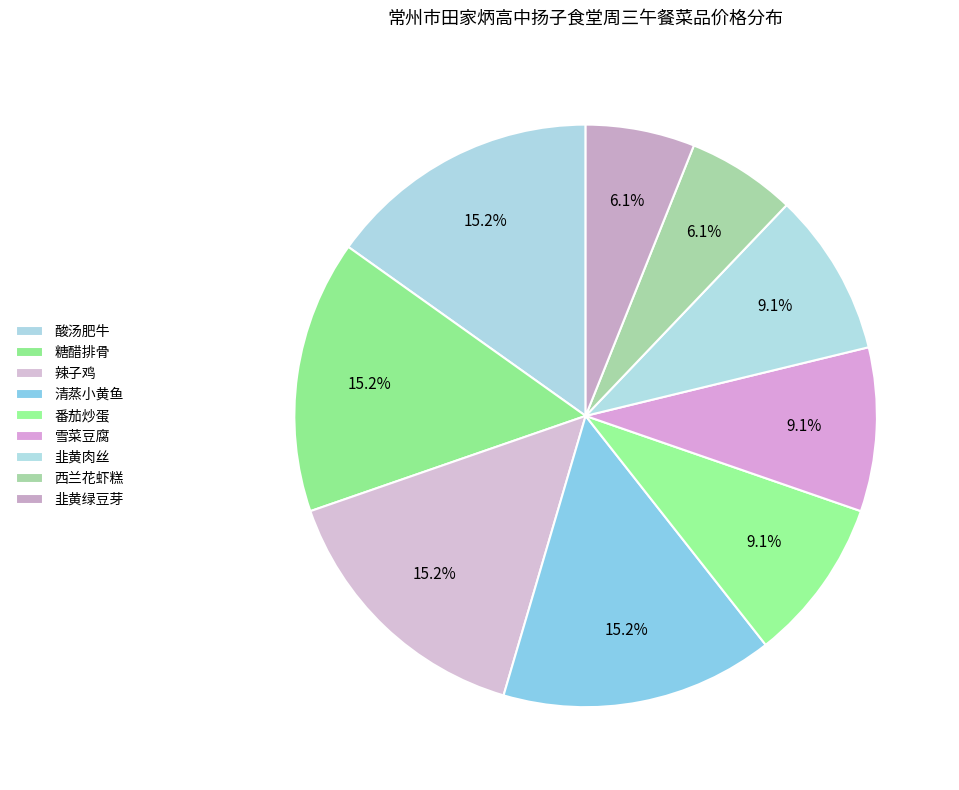

Between 西兰花虾糕 and 韭黄肉丝, which is larger?

韭黄肉丝